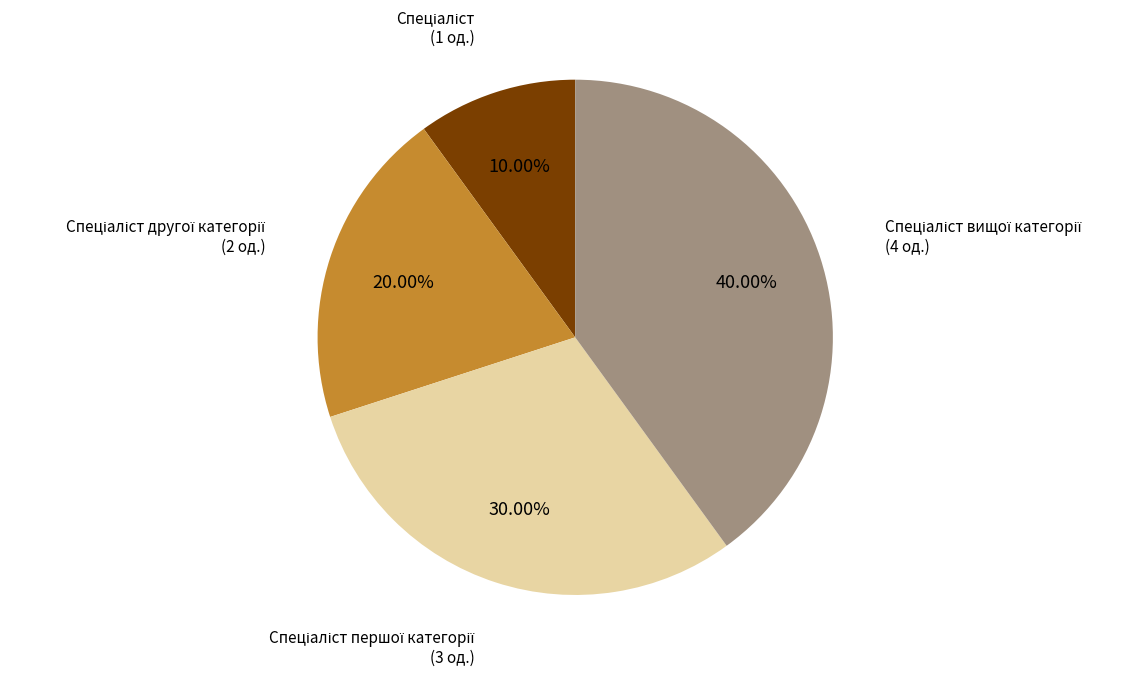

How many slices are in this pie chart?

4